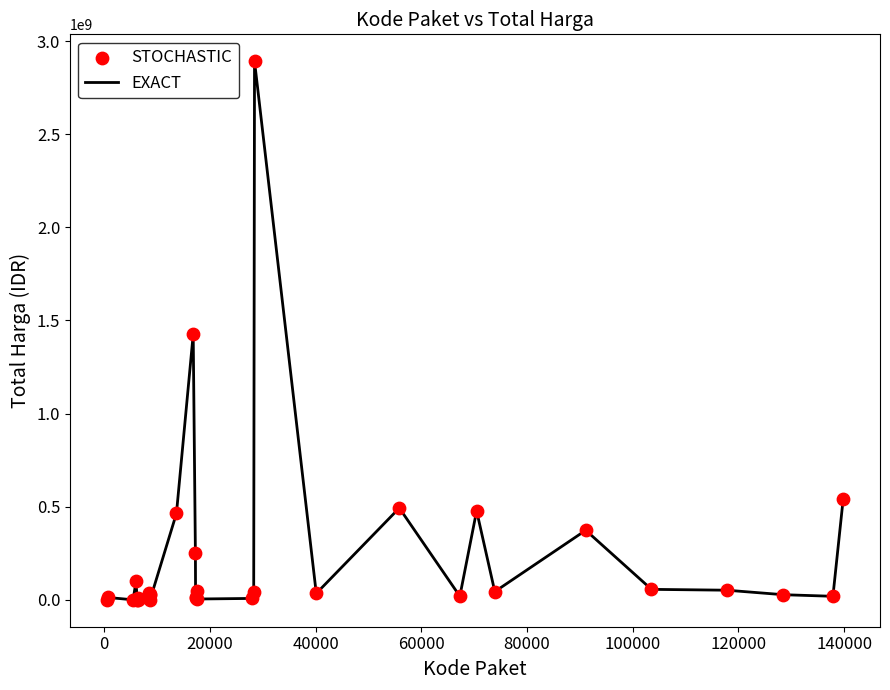

What is the difference between the maximum and minimum values?

2892044000